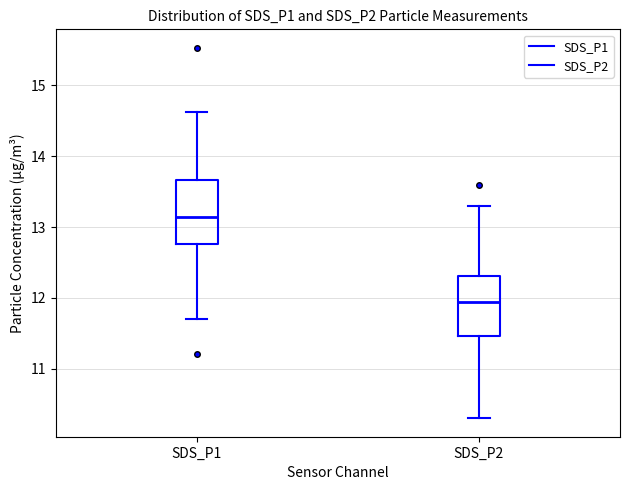

Reading left to right, transcribe this box plot: for each box, give where its median line is, the range the box spans, and where its two whiskers end, as read against the y-axis. The values are not printed on the chart, so give them approximately, as read against the axis.

SDS_P1: median 13.1, box 12.8 to 13.7, whiskers 11.7 to 14.6
SDS_P2: median 11.9, box 11.5 to 12.3, whiskers 10.3 to 13.3